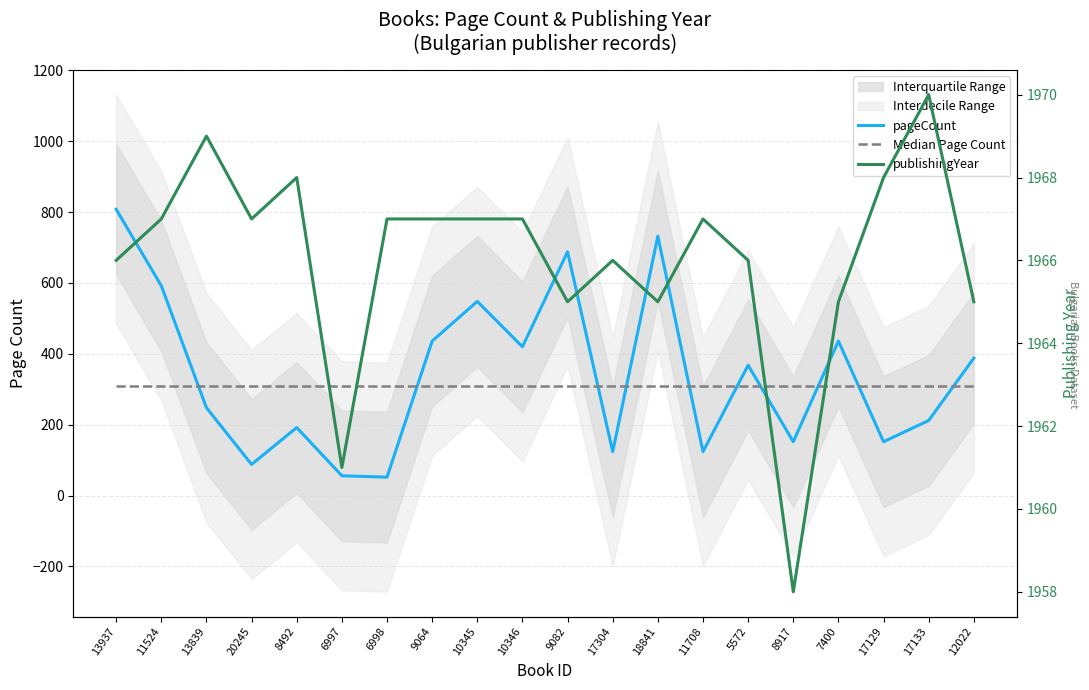

Which label corresponds to the largest value in the chart?

17133